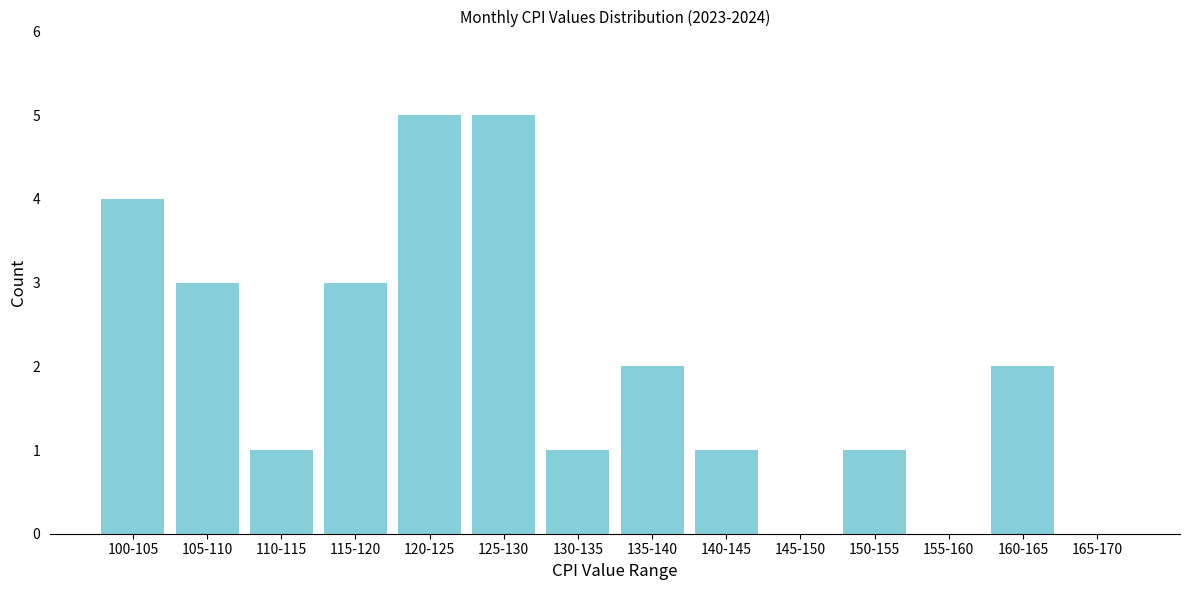

Reading right to left, list all the values displayed in this chart.

165-170=0	160-165=2	155-160=0	150-155=1	145-150=0	140-145=1	135-140=2	130-135=1	125-130=5	120-125=5	115-120=3	110-115=1	105-110=3	100-105=4